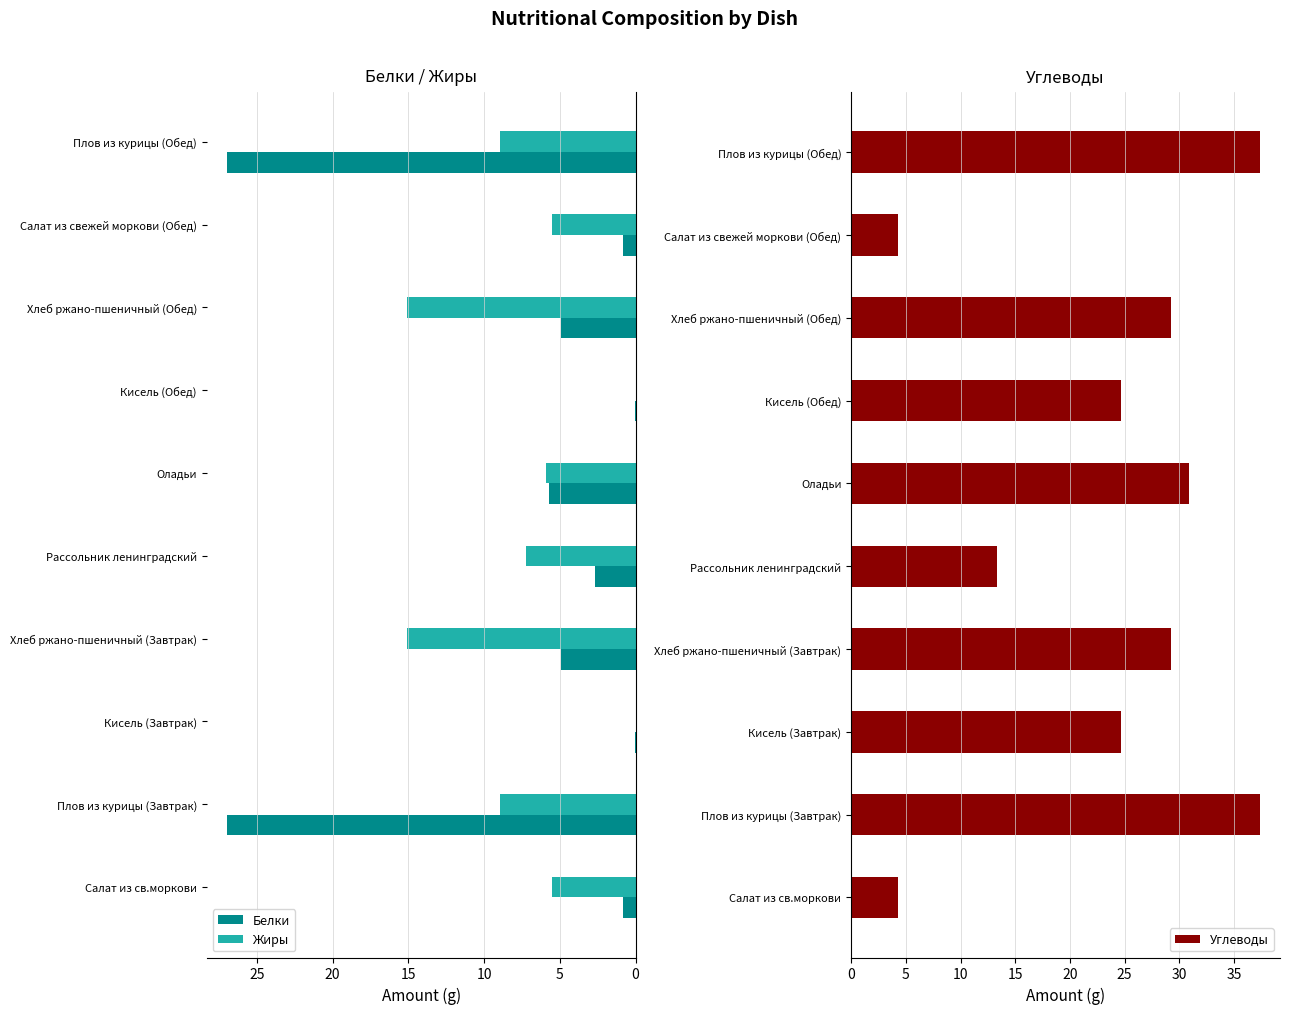

Is the value of Жиры at Хлеб ржано-пшеничный (Завтрак) greater than the value of Белки at Хлеб ржано-пшеничный (Завтрак)?

Yes